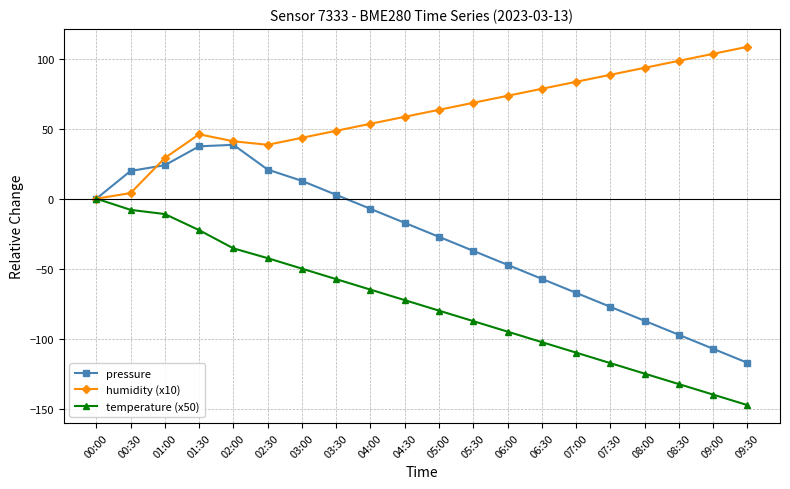

The pressure series shows -87.3 at 08:00. True or false?

True